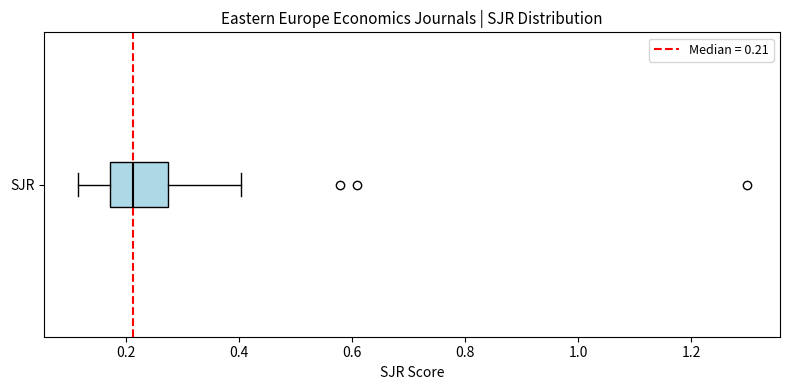

Read this box plot against the x-axis: the position of the median line, the range covered by the box, and the ends of both whiskers. The values are not printed on the chart, so give them approximately, as read against the axis.

median 0.22, box 0.18 to 0.28, whiskers 0.12 to 0.40